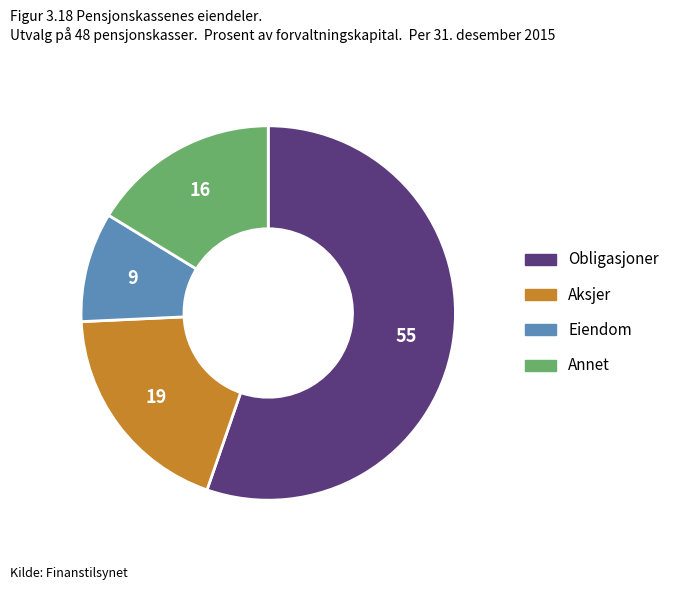

Is there any slice that represents more than half of the pie?

Yes